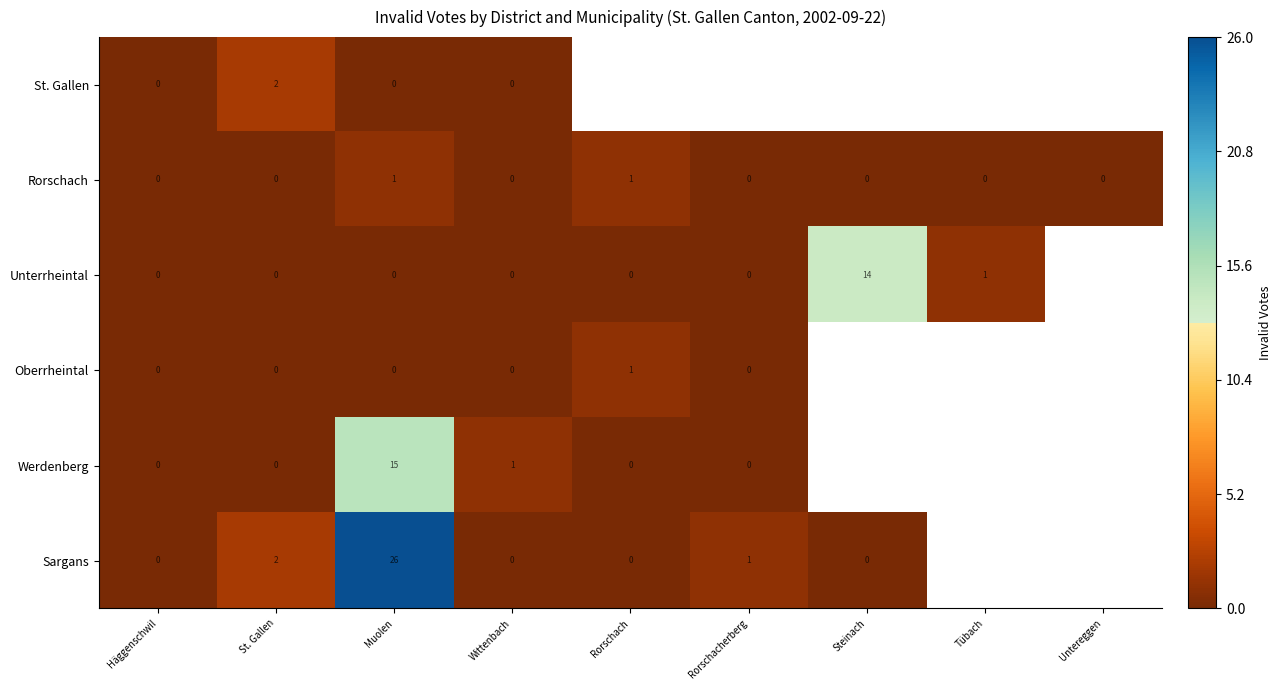

How many Rorschach values are between 0 and 1?

9